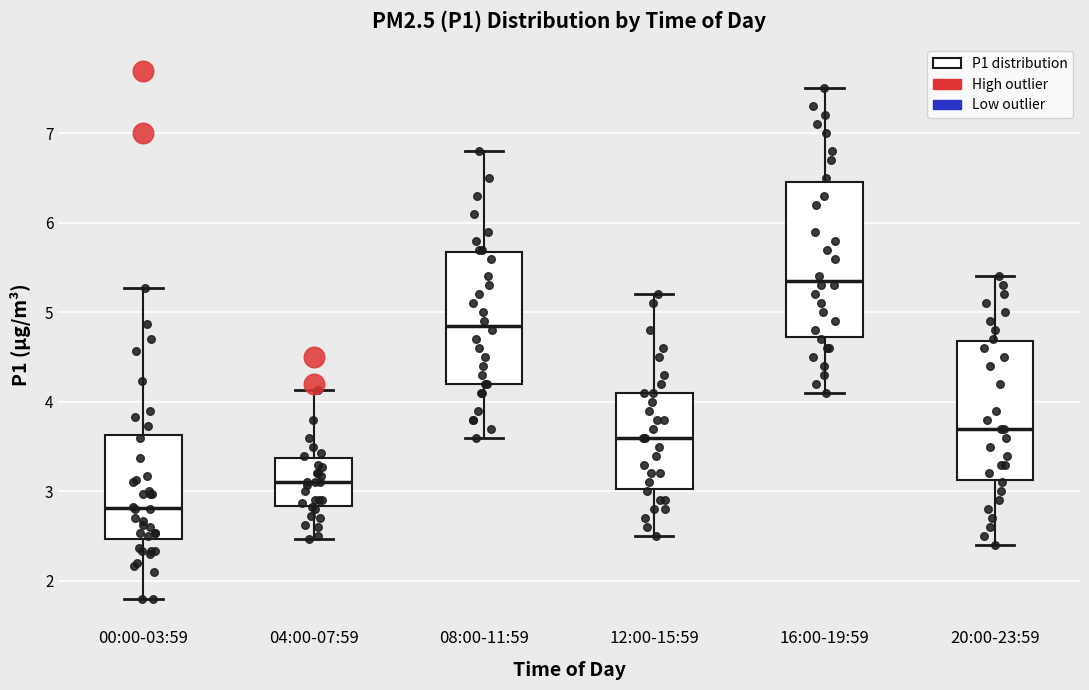

Reading left to right, read every box against the y-axis: the position of its median line, the range the box covers, and the ends of its whiskers. The values are not printed on the chart, so give them approximately, as read against the axis.

00:00-03:59: median 2.8, box 2.5 to 3.6, whiskers 1.8 to 5.3
04:00-07:59: median 3.1, box 2.8 to 3.4, whiskers 2.5 to 4.1
08:00-11:59: median 4.9, box 4.2 to 5.7, whiskers 3.6 to 6.8
12:00-15:59: median 3.6, box 3.0 to 4.1, whiskers 2.5 to 5.2
16:00-19:59: median 5.4, box 4.7 to 6.5, whiskers 4.1 to 7.5
20:00-23:59: median 3.7, box 3.1 to 4.7, whiskers 2.4 to 5.4